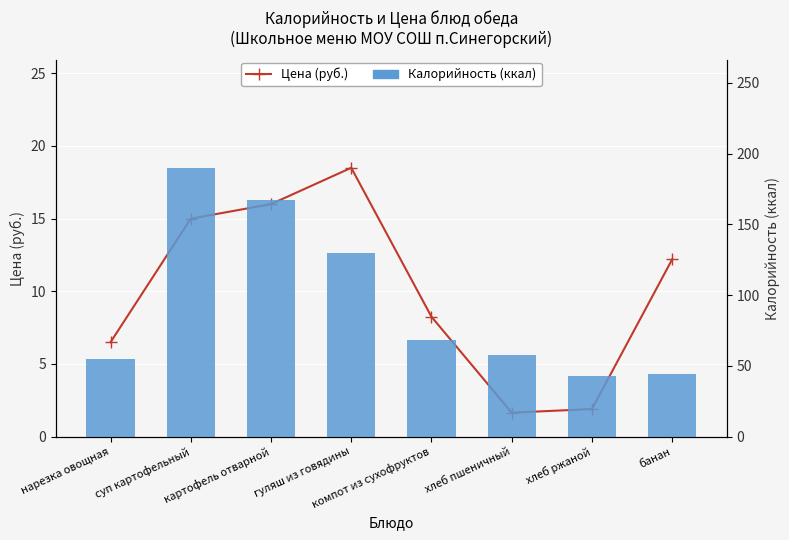

Is the value of Калорийность (ккал) at компот из сухофруктов greater than the value of Цена (руб.) at банан?

Yes